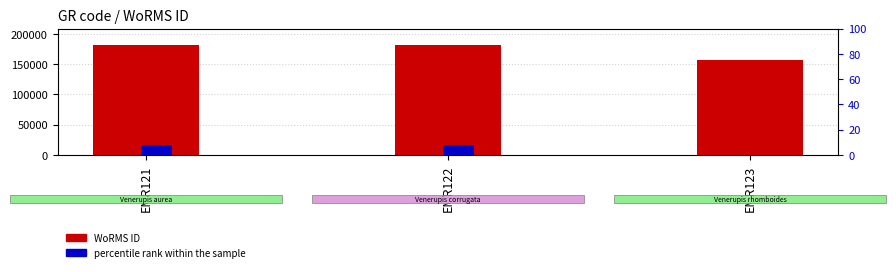

List the labels in order of percentile rank within the sample value, smallest first.

EMR123, EMR121, EMR122